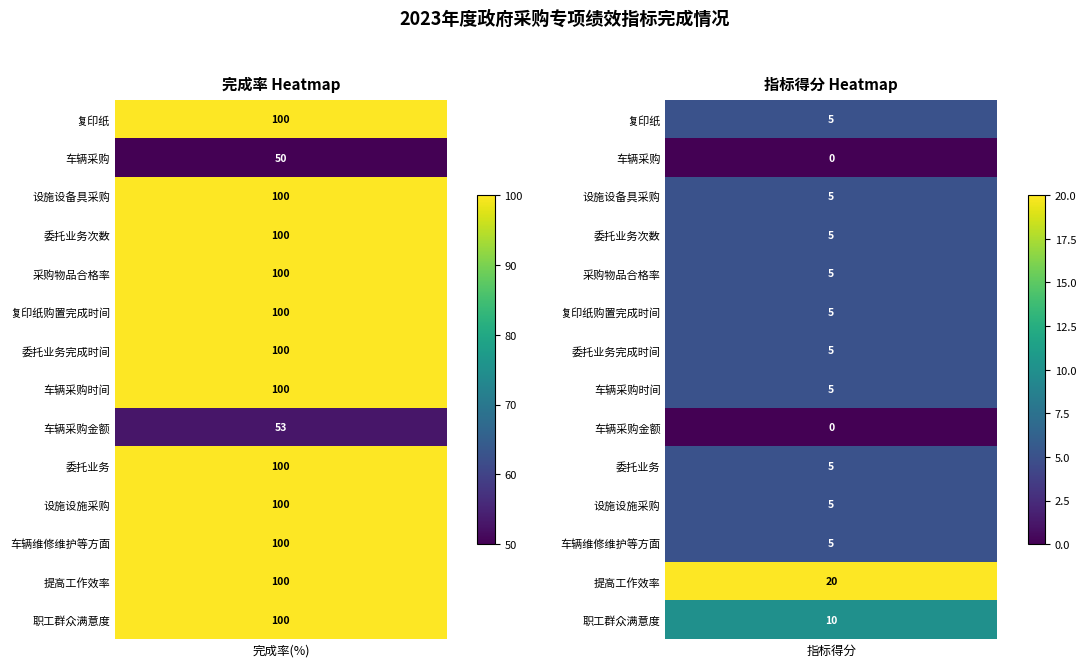

Reading right to left, list all the values displayed in this chart.

复印纸: 1=5	0=100
车辆采购: 1=0	0=50
设施设备具采购: 1=5	0=100
委托业务次数: 1=5	0=100
采购物品合格率: 1=5	0=100
复印纸购置完成时间: 1=5	0=100
委托业务完成时间: 1=5	0=100
车辆采购时间: 1=5	0=100
车辆采购金额: 1=0	0=53
委托业务: 1=5	0=100
设施设施采购: 1=5	0=100
车辆维修维护等方面: 1=5	0=100
提高工作效率: 1=20	0=100
职工群众满意度: 1=10	0=100